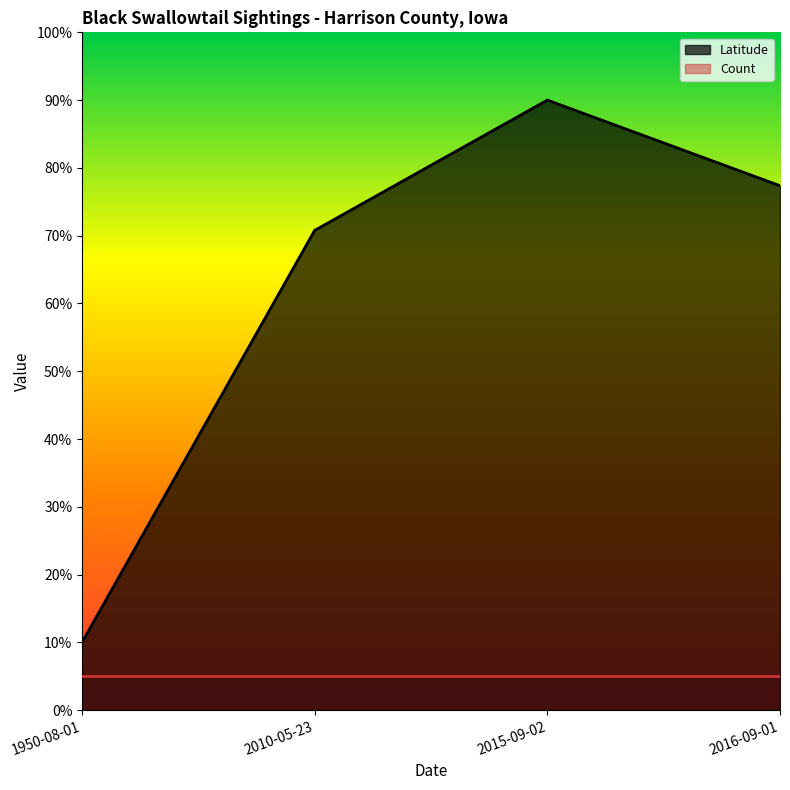

How many lines are shown in the chart?

2